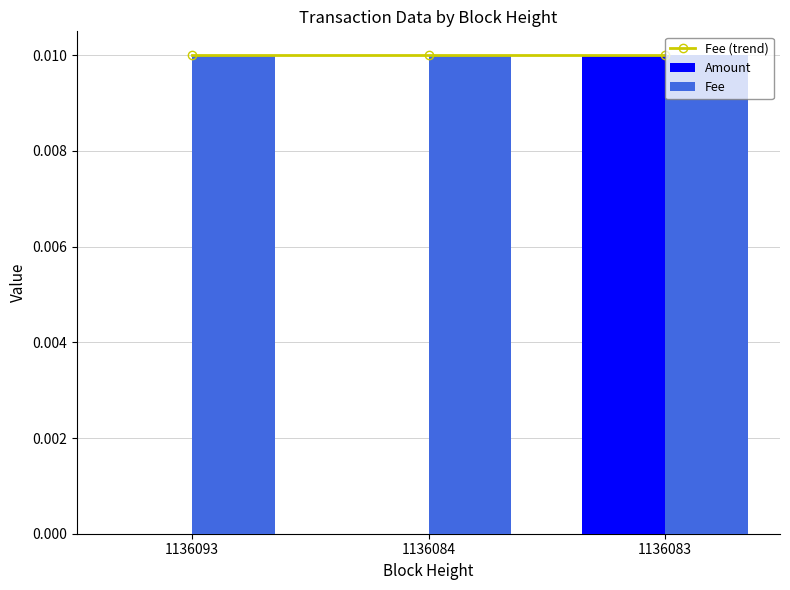

At 1136093, list the series in order from smallest to largest.

Amount, Fee (trend), Fee